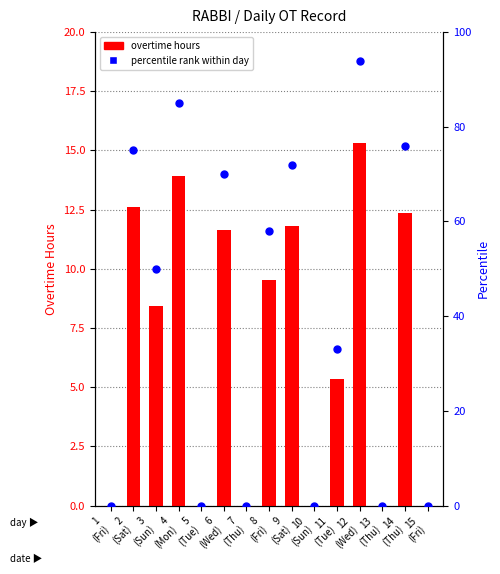

What are all the series names shown in the legend?

overtime hours, percentile rank within day